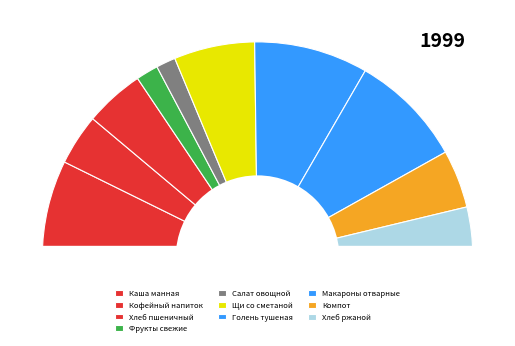

What is the smallest slice in the pie chart?

Салат овощной